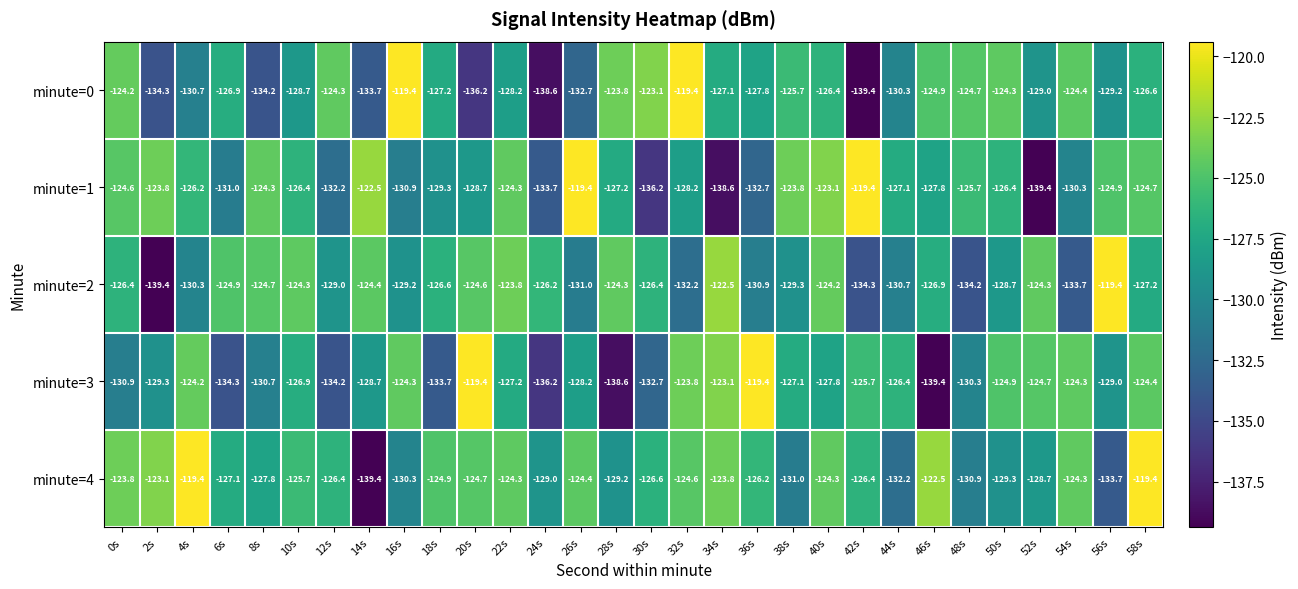

Where does the minute=1 series first go above -126?

0s